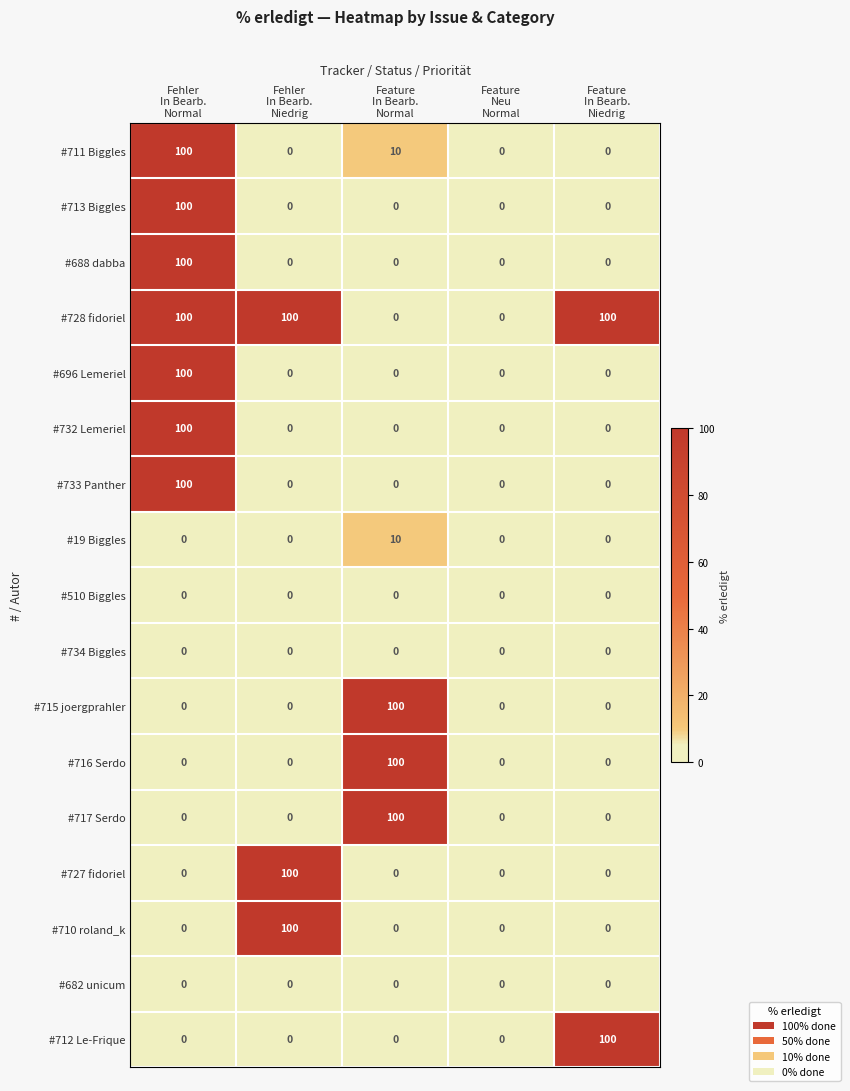

Which series has the largest total across all categories?

#728 fidoriel